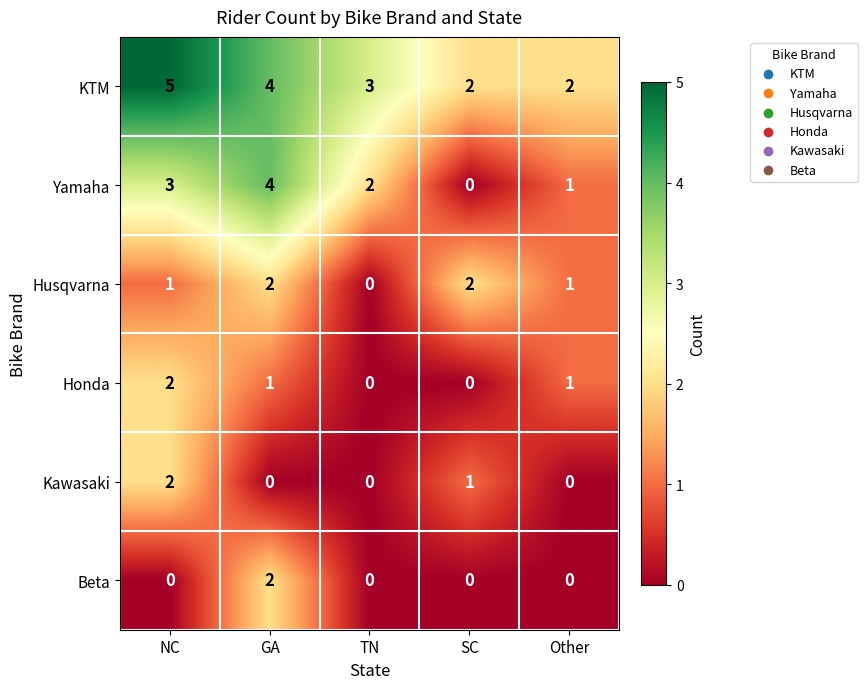

Rank the categories by Yamaha value from lowest to highest.

SC, Other, TN, NC, GA